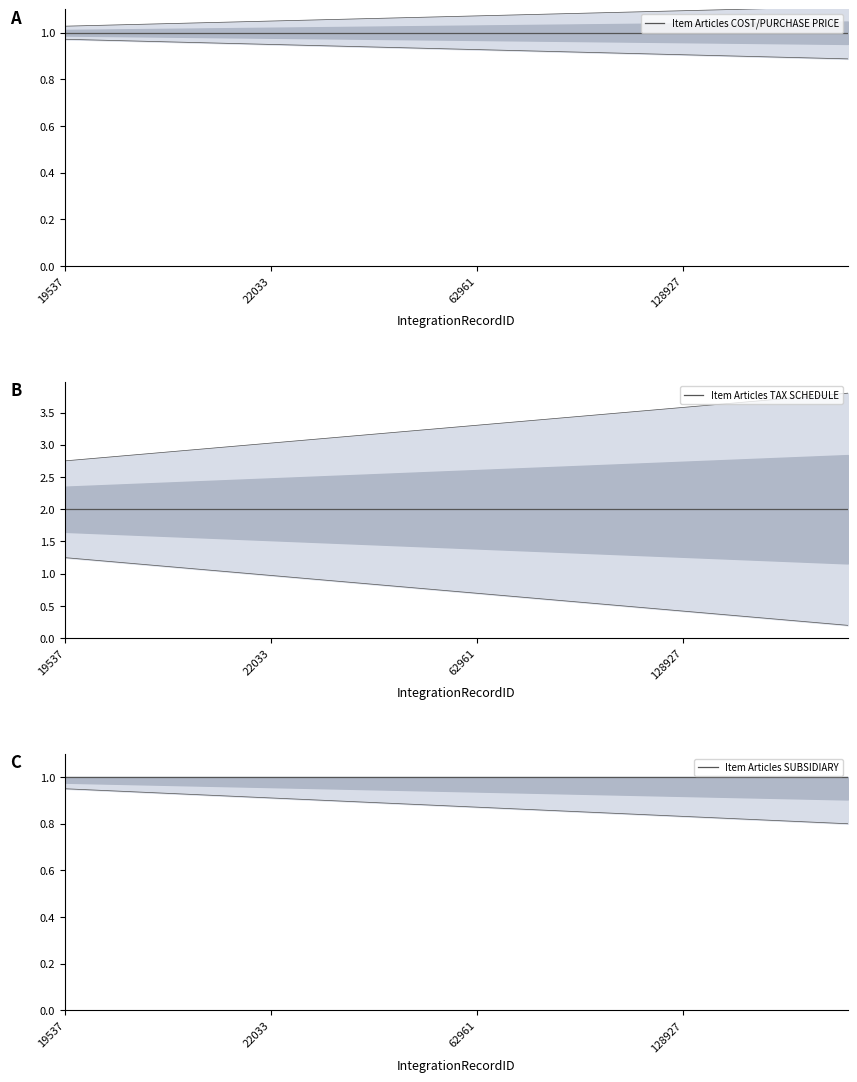

What are all the series names shown in the legend?

Item Articles COST/PURCHASE PRICE, Item Articles TAX SCHEDULE, Item Articles SUBSIDIARY